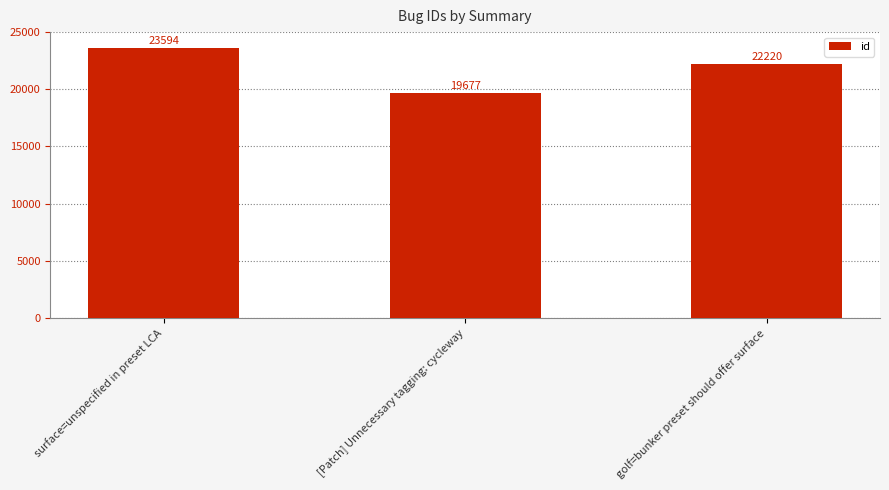

Does the chart contain any negative values?

No